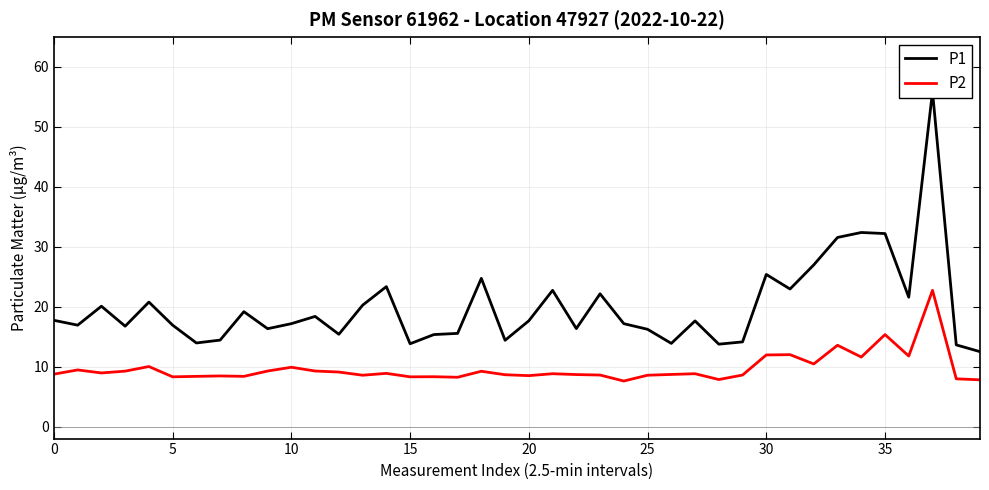

What is the difference between the maximum and second lowest values in the P1 series?

42.3